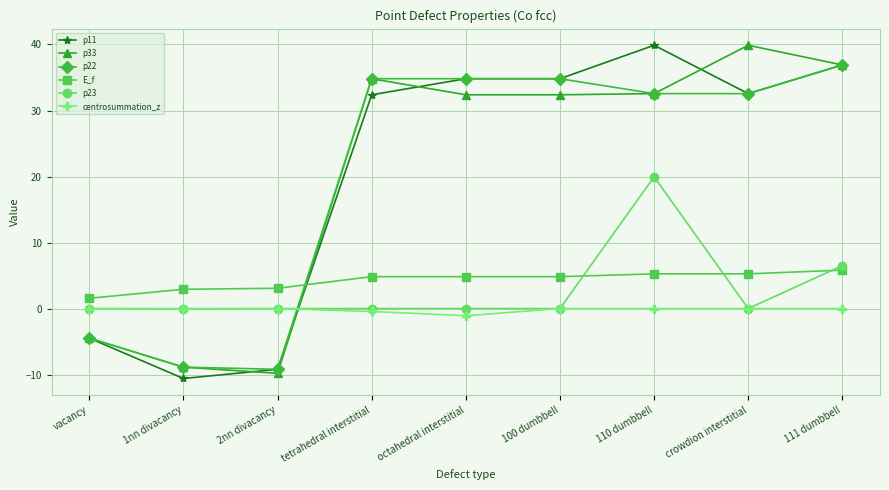

What is the value of the p11 point at the 7th from the left?

39.9